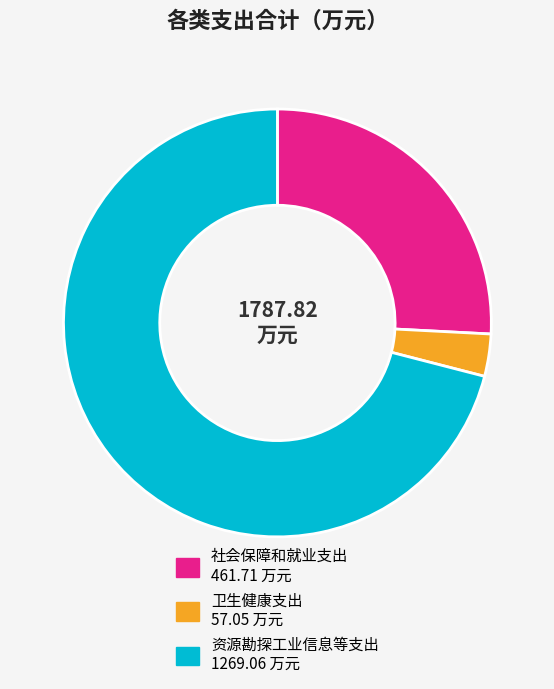

Which category accounts for the majority?

资源勘探工业信息等支出